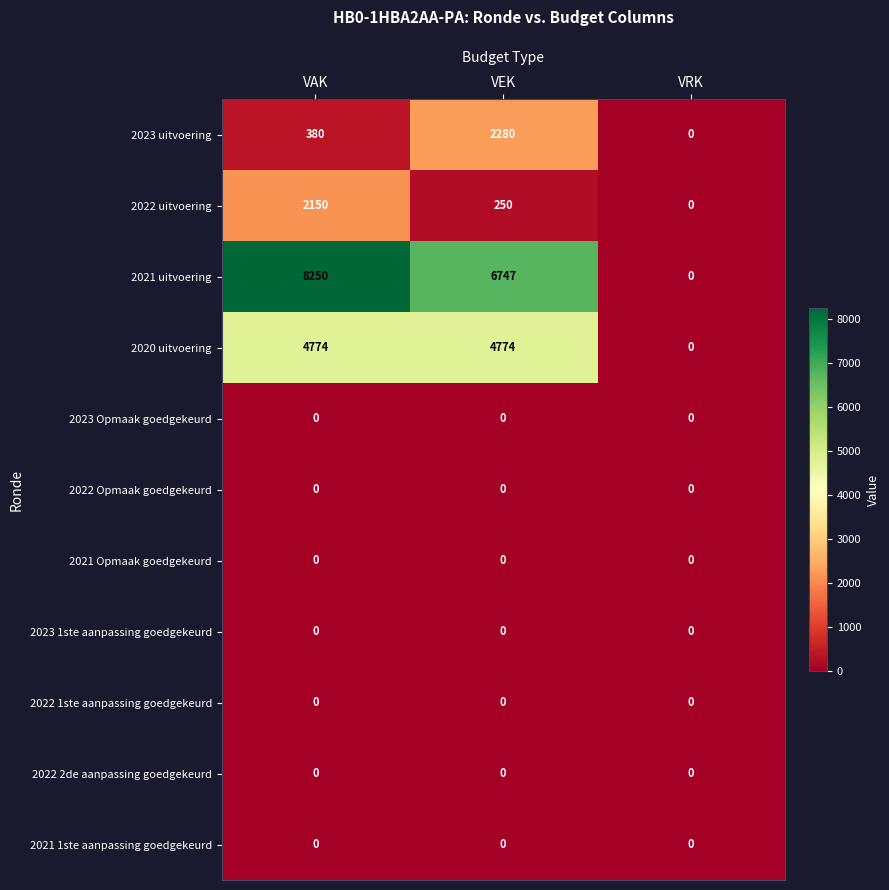

What is the difference between the highest and lowest values at VEK?

6747